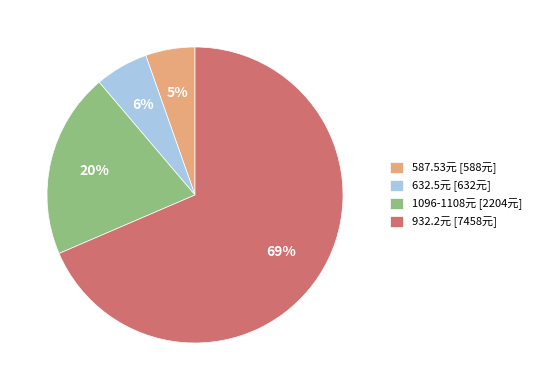

Combined, do 632.5元 [632元] and 1096-1108元 [2204元] account for over 50%?

No